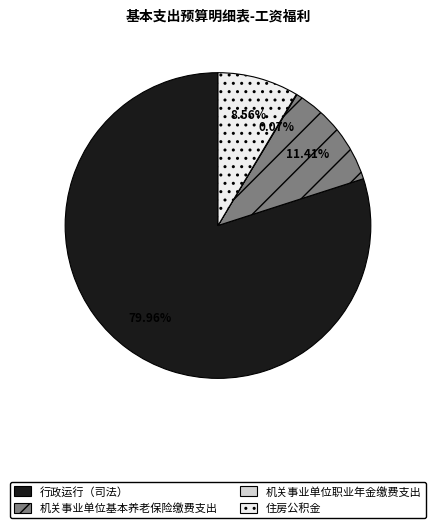

Which category has the biggest portion of the pie?

行政运行（司法）